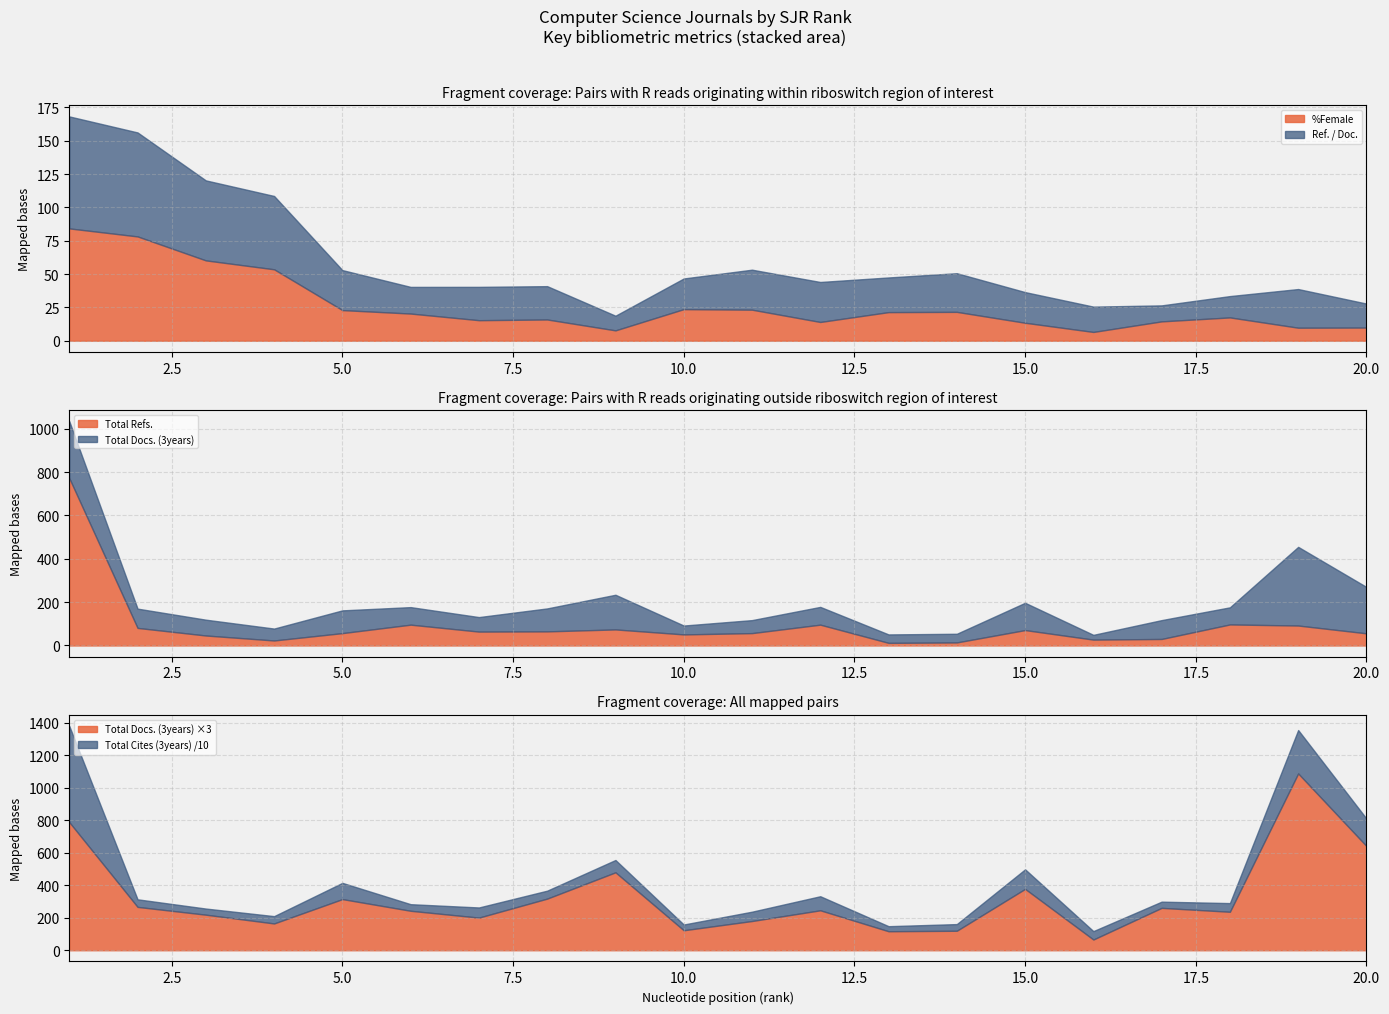

Rank the series at 11 from highest to lowest value.

Total Cites (3years), Total Docs. (3years), Total Refs., Ref. / Doc., %Female